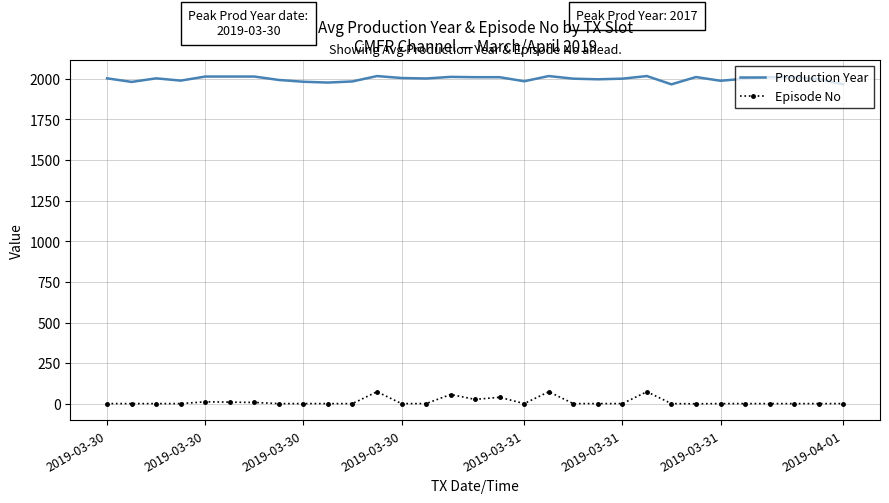

Rank the series by their maximum value, from lowest to highest.

Episode No, Production Year